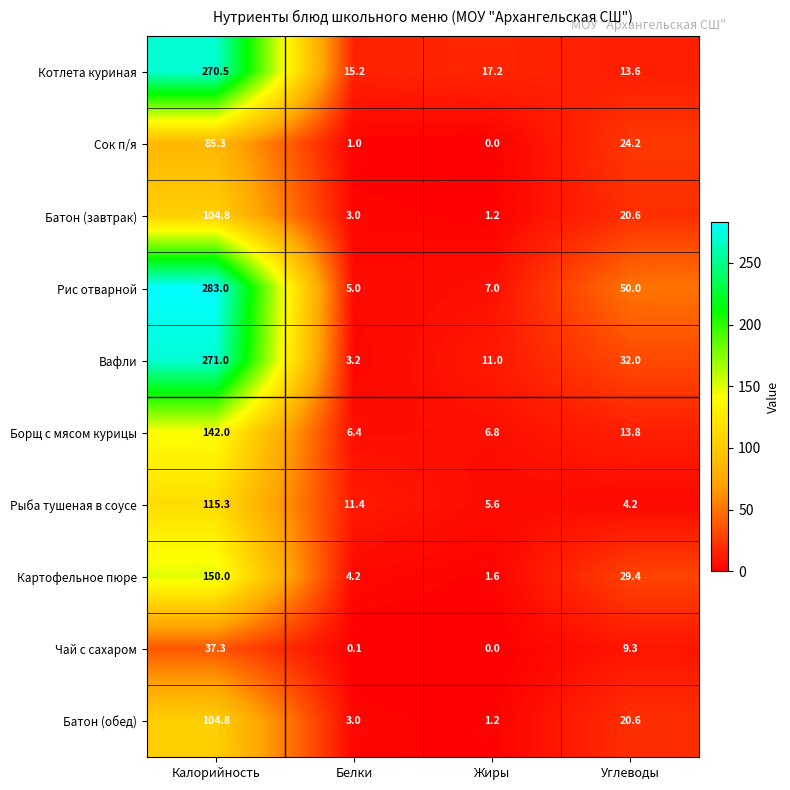

Where is Вафли nearest to the value 137?

Углеводы